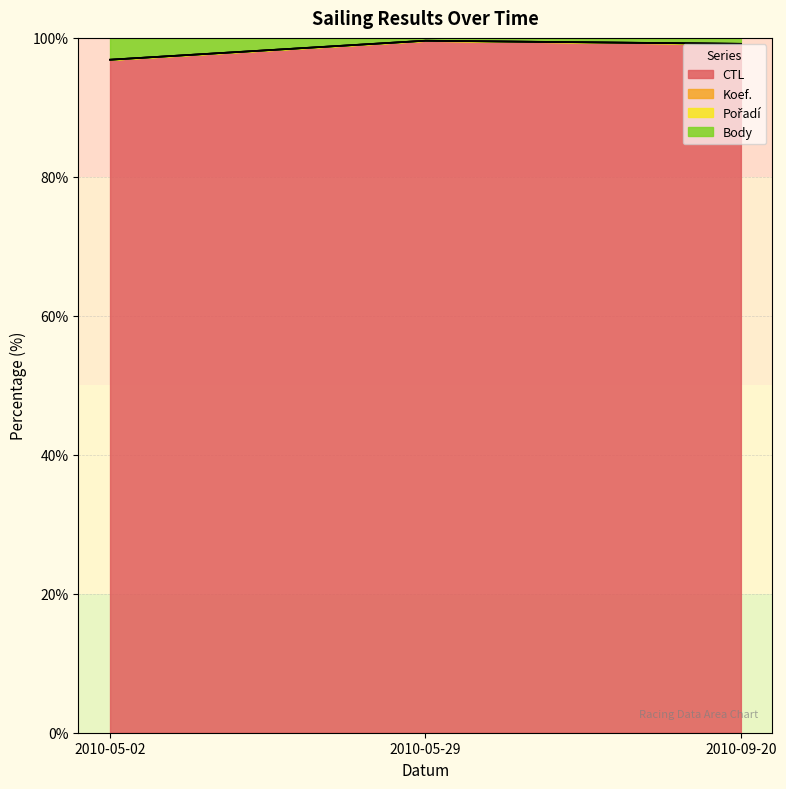

The CTL series shows 99.1 at 2010-09-20. True or false?

True